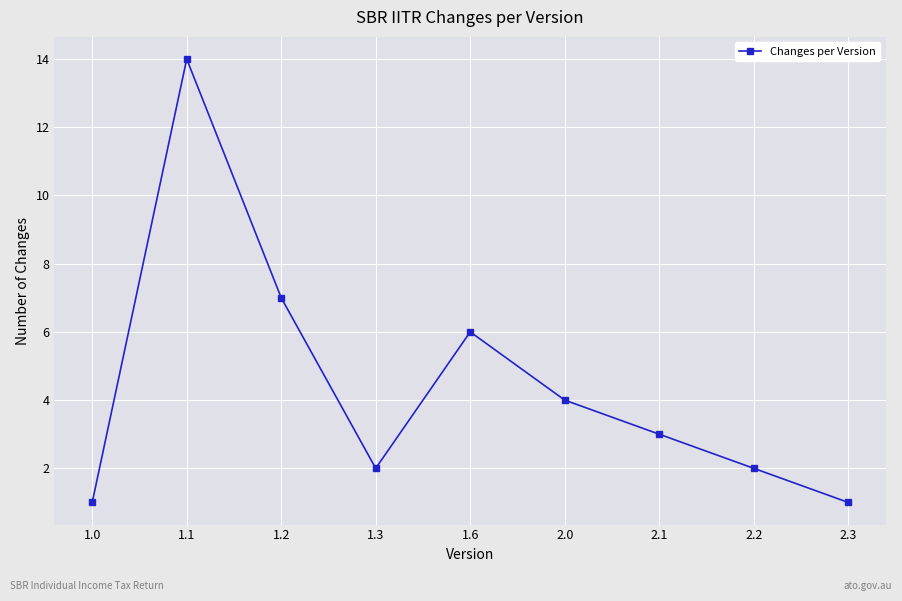

Reading left to right, what are all the values shown in this chart?

1.0=1	1.1=14	1.2=7	1.3=2	1.6=6	2.0=4	2.1=3	2.2=2	2.3=1